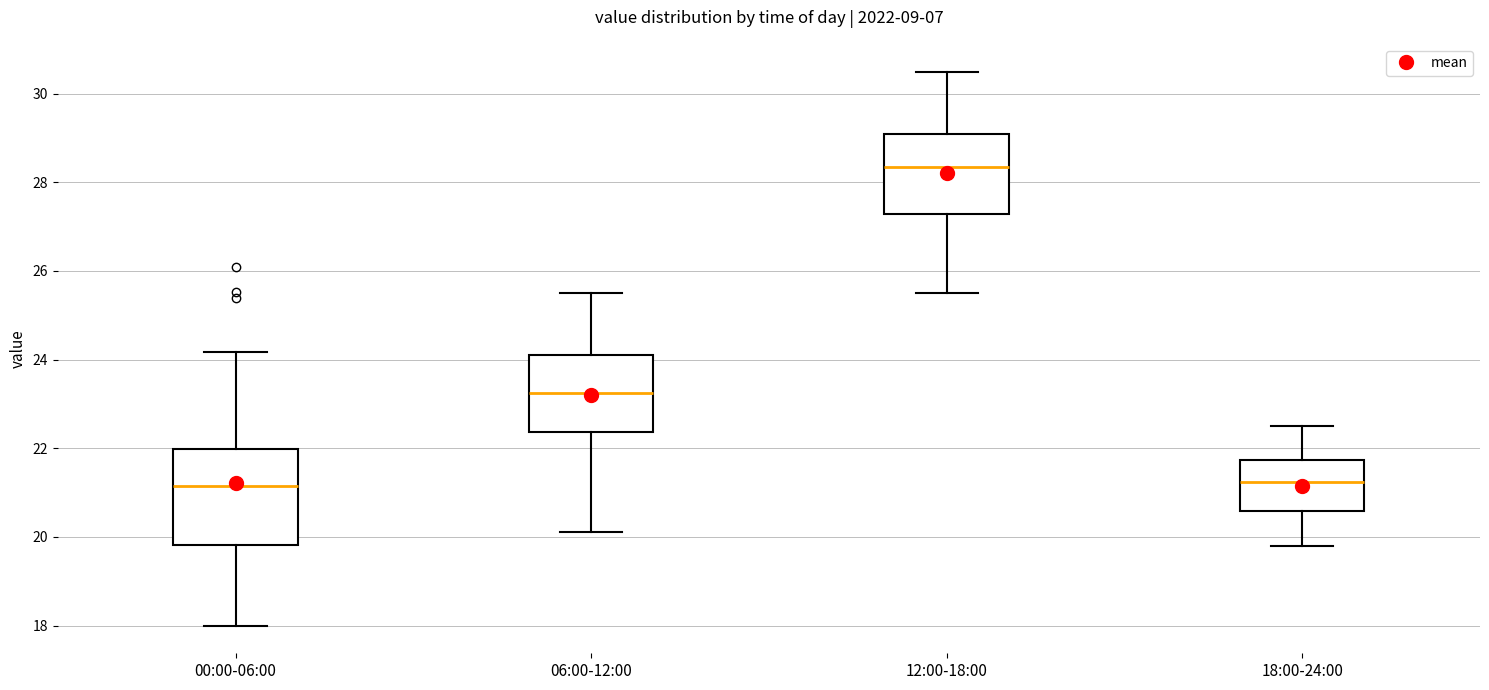

Where is the lower edge of the box for 18:00-24:00 on the y-axis? The values are not printed on the chart, so give them approximately, as read against the axis.

20.6